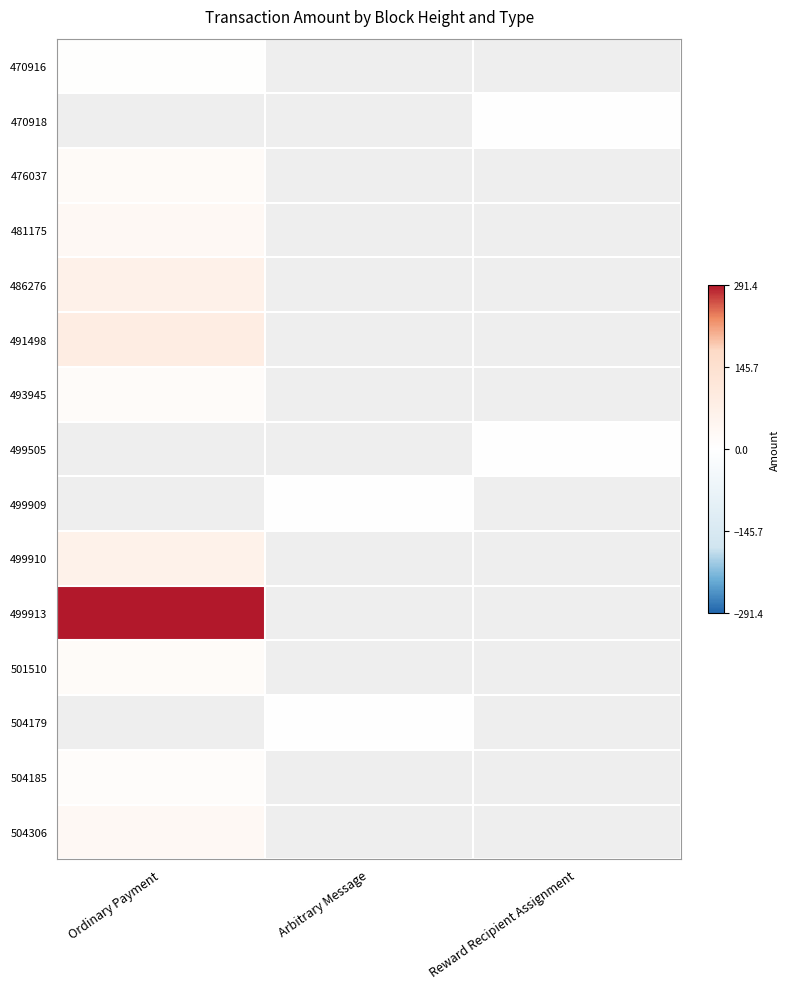

Rank the series by their maximum value, from lowest to highest.

470916, 470918, 504185, 493945, 501510, 476037, 504306, 481175, 486276, 491498, 499505, 499909, 499910, 499913, 504179